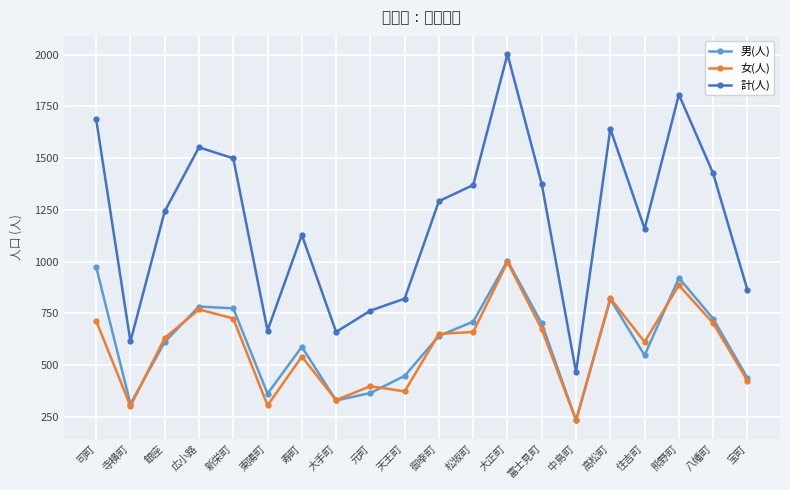

At which category is the sum across all series the highest?

大正町